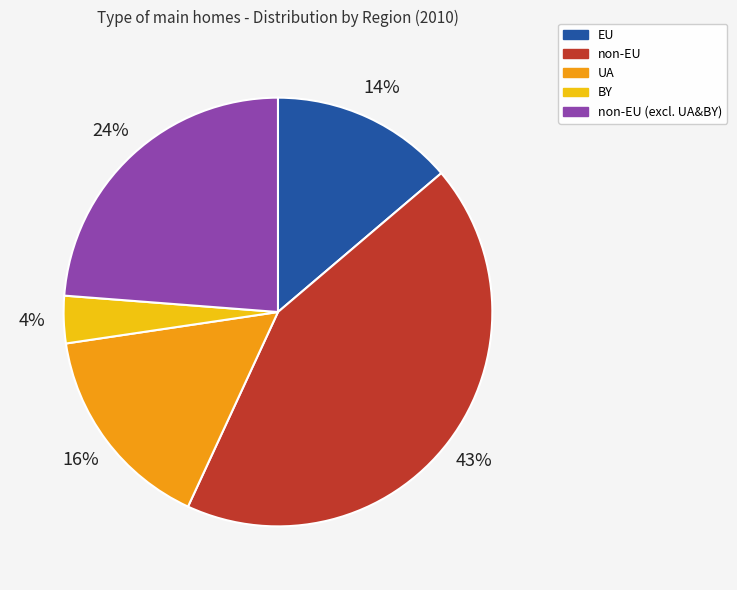

To the nearest percent, what is the average slice percentage?

20%